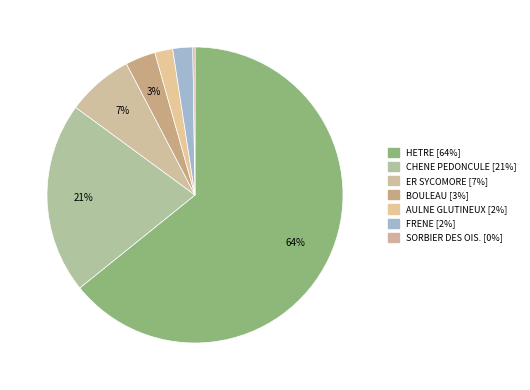

True or false: CHENE PEDONCULE accounts for 15% of the total.

False